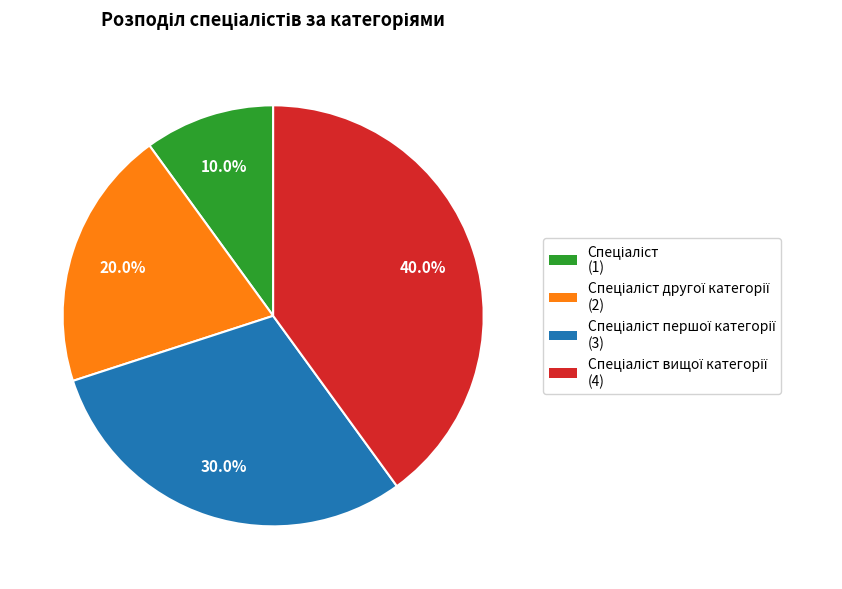

Is there any slice that represents more than half of the pie?

No